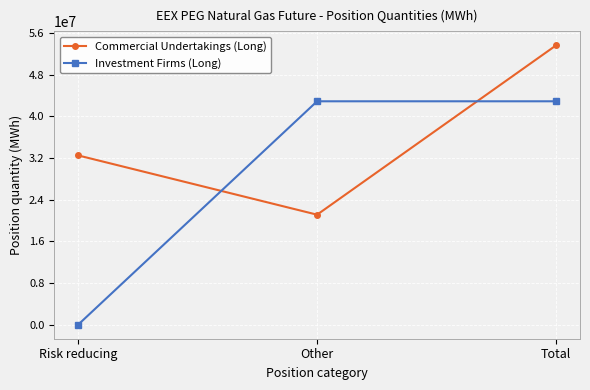

What is the difference between the highest and lowest values at Other?

21777230